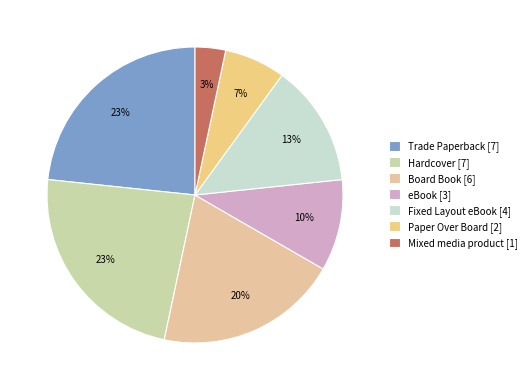

Does any single category account for the majority?

No